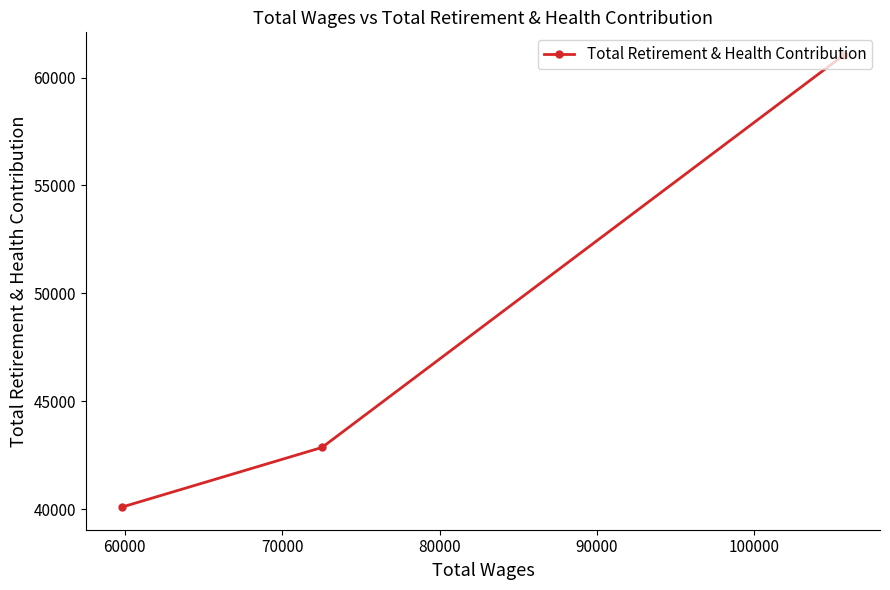

What is the average value?

47999